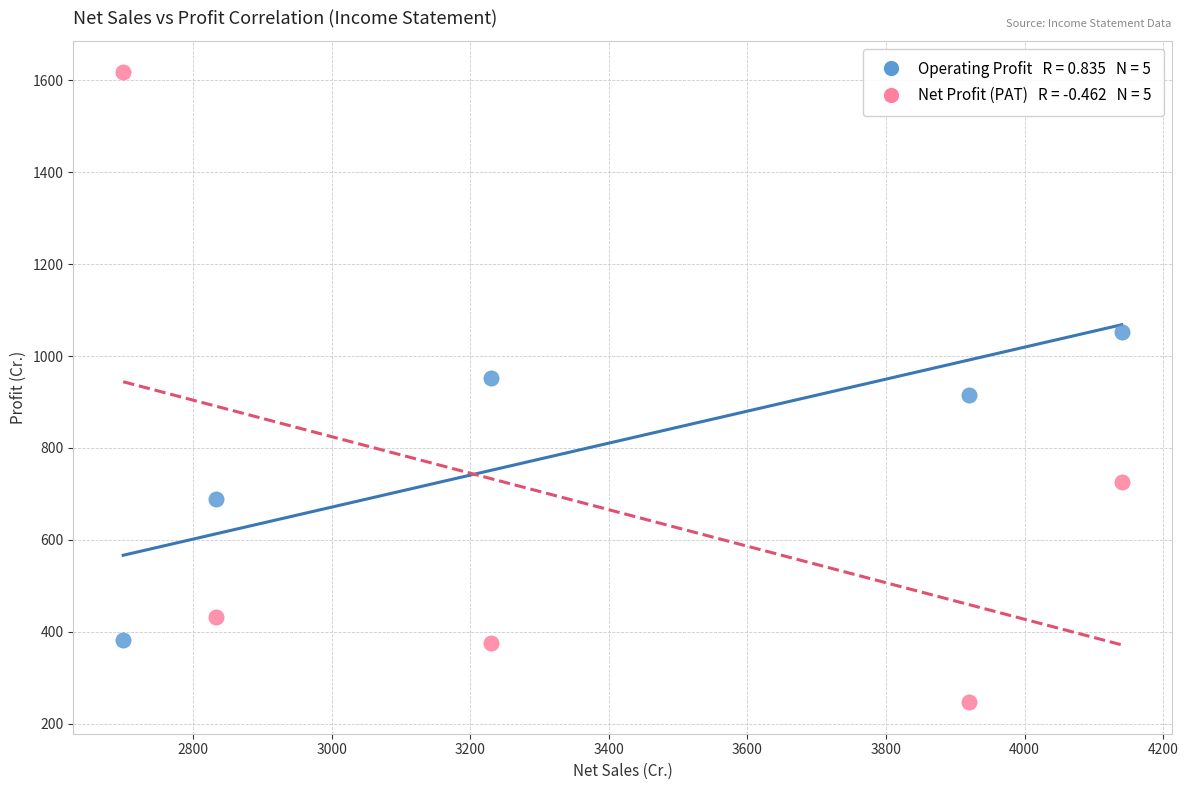

Across all data points, what is the average X value?

3364.5